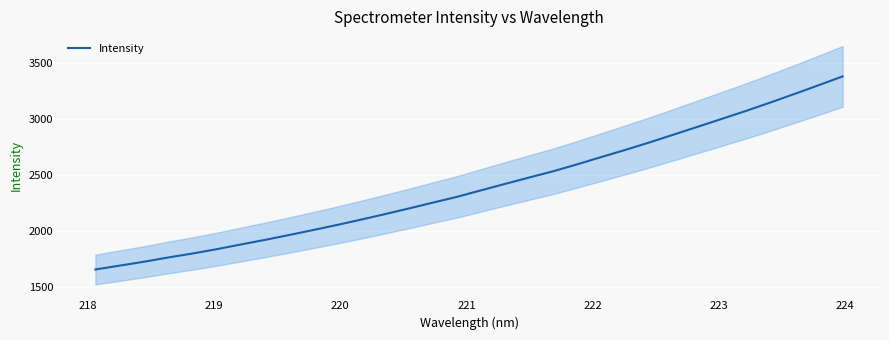

What is the lowest value of the Intensity series?

1659.4